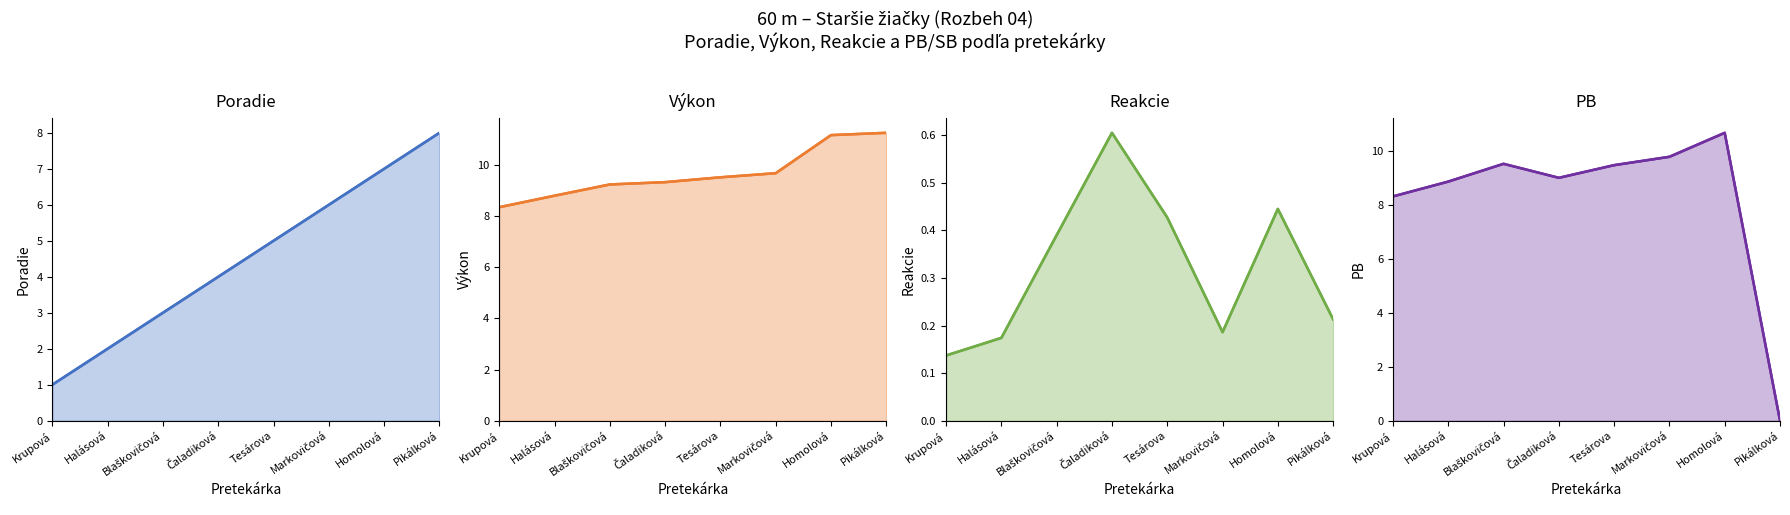

Where does the PB series first go above 9?

Blaškovičová